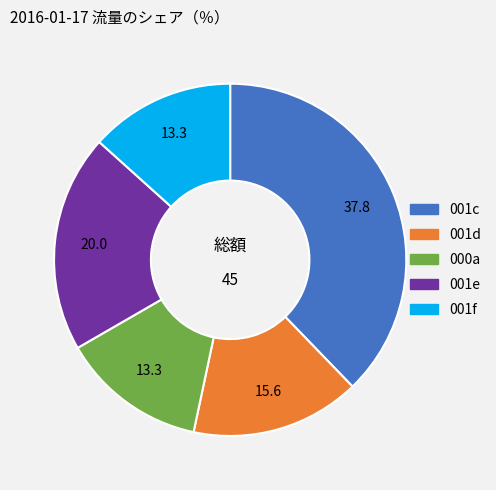

Which category has the biggest portion of the pie?

001c